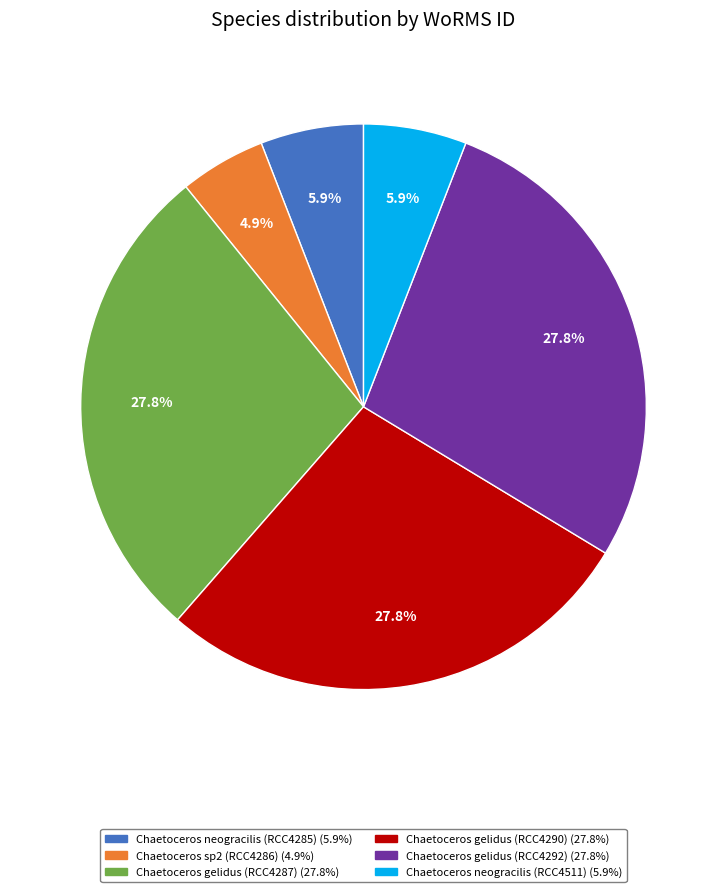

To the nearest percent, what is the combined percentage of Chaetoceros gelidus (RCC4287) and Chaetoceros gelidus (RCC4290)?

56%